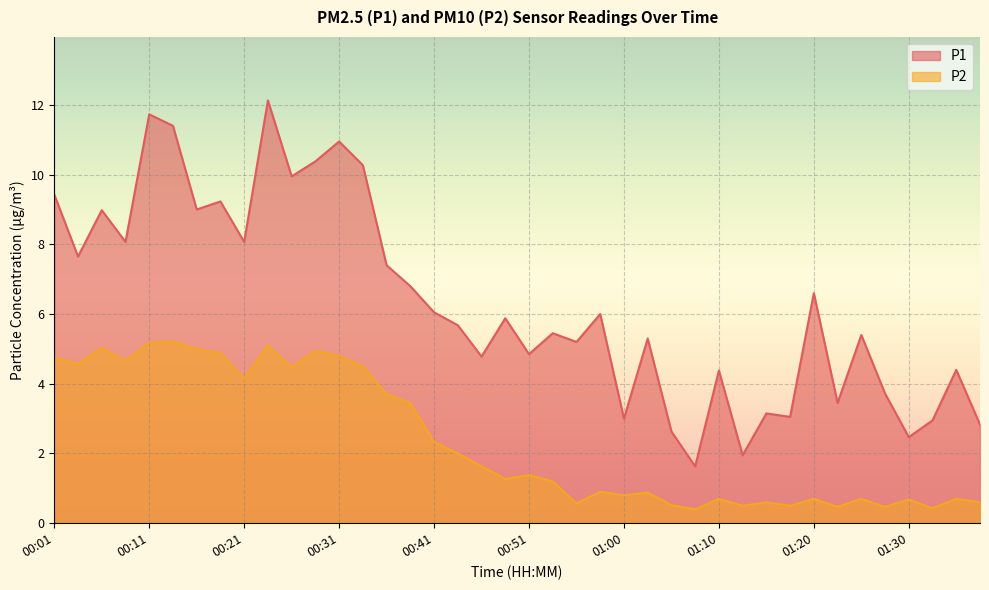

What is the maximum value for P2?

5.2